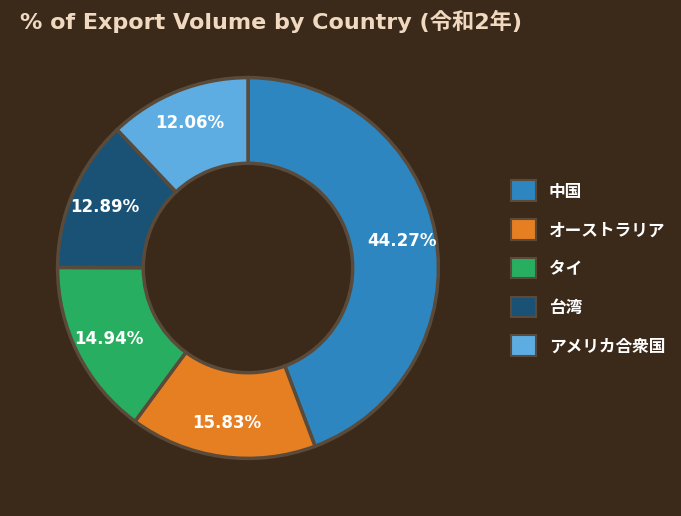

To the nearest percent, what portion does 中国 represent?

44%